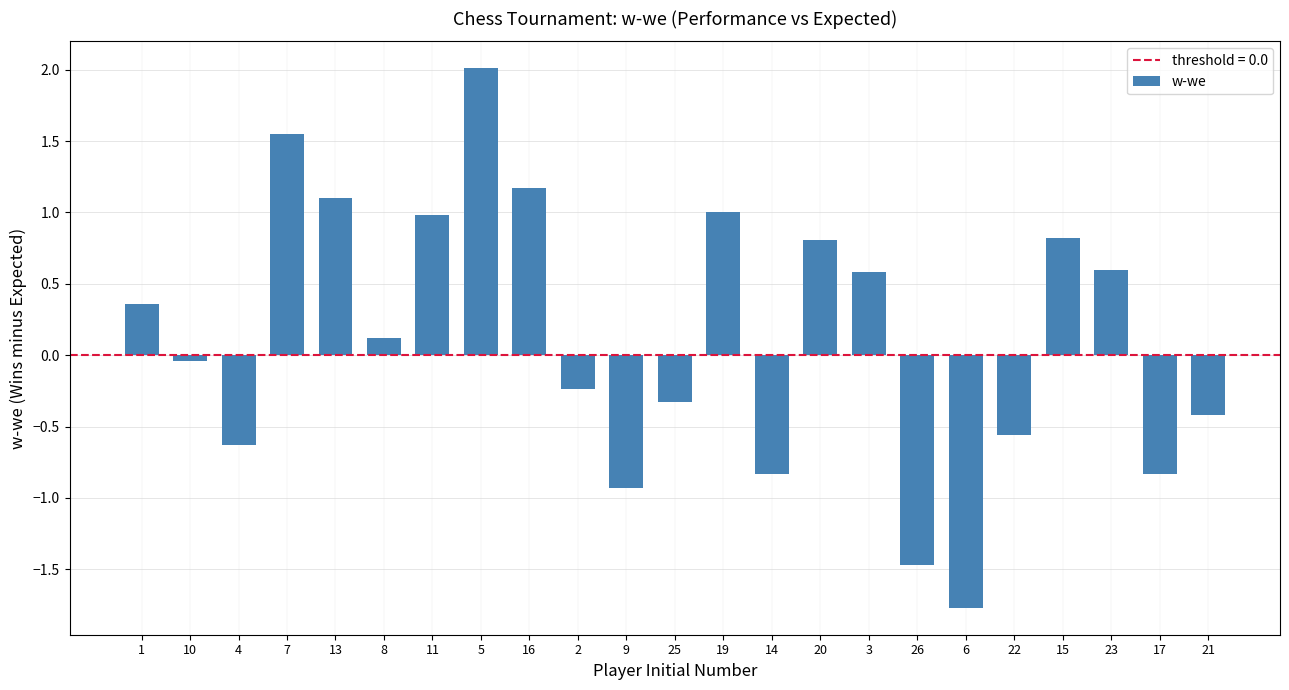

What is the label of the 20th bar from the left?

15